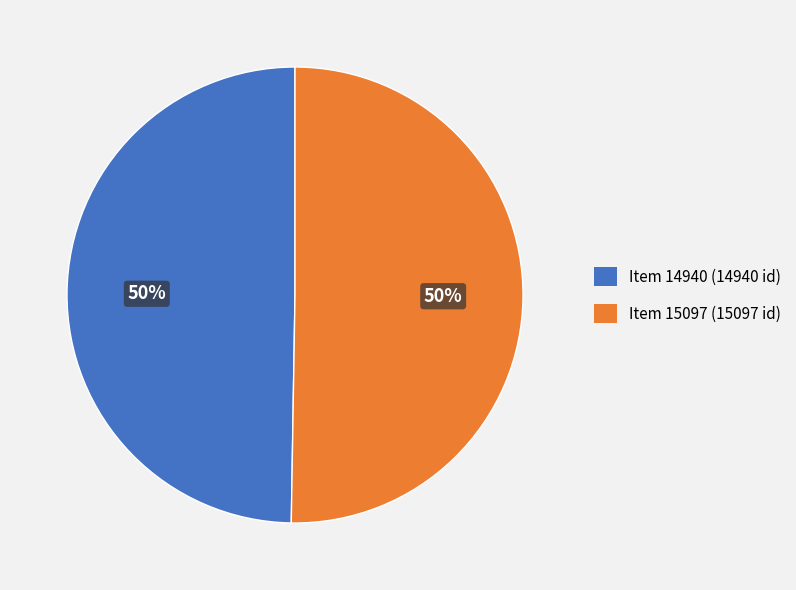

To the nearest percent, what is the average slice percentage?

50%